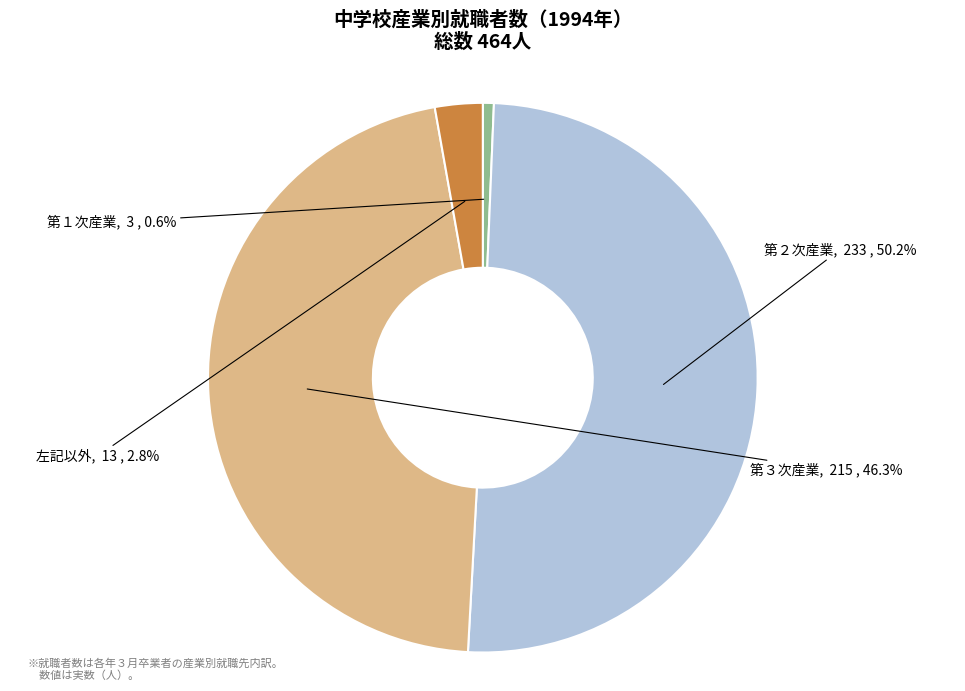

Does 第３次産業 account for over 50% of the chart?

No